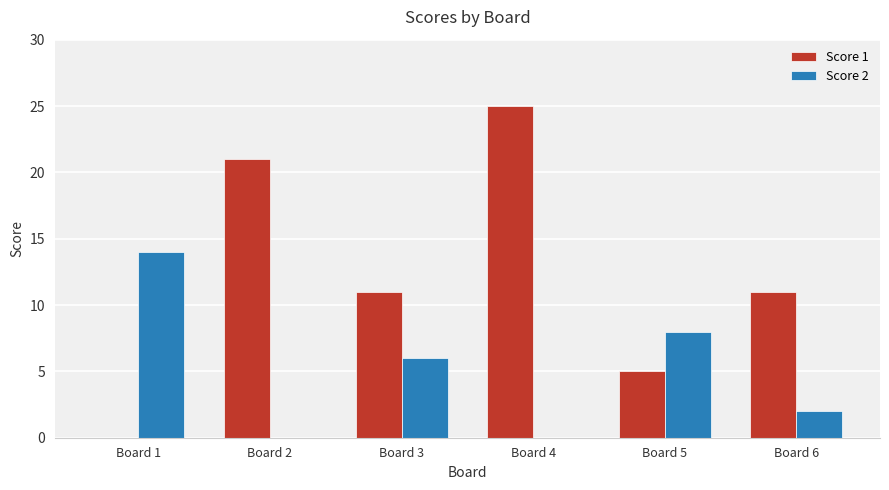

Where does the Score 1 series first go above 11?

Board 2